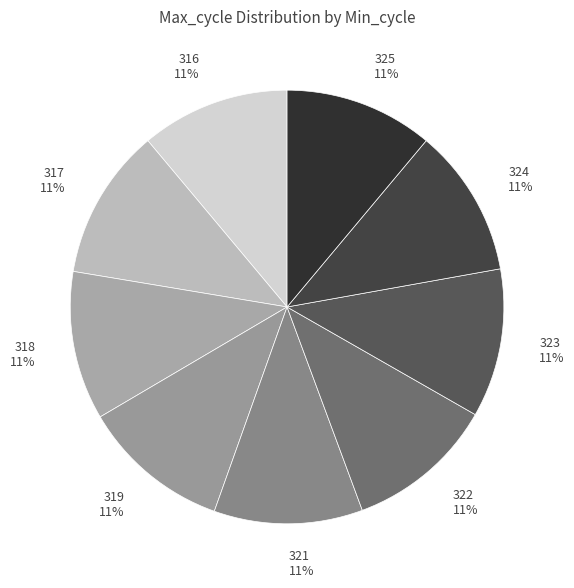

To the nearest percent, what portion does 325 11% represent?

11%